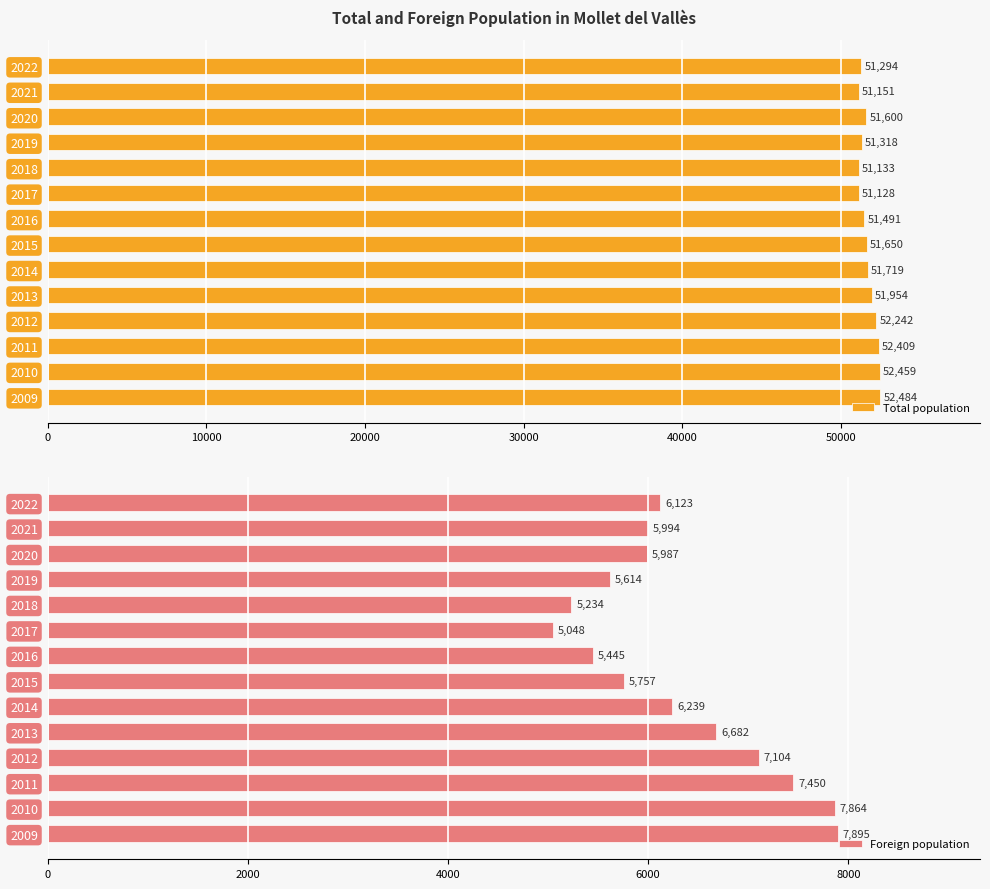

What is the lowest value of the Total population series?

51128